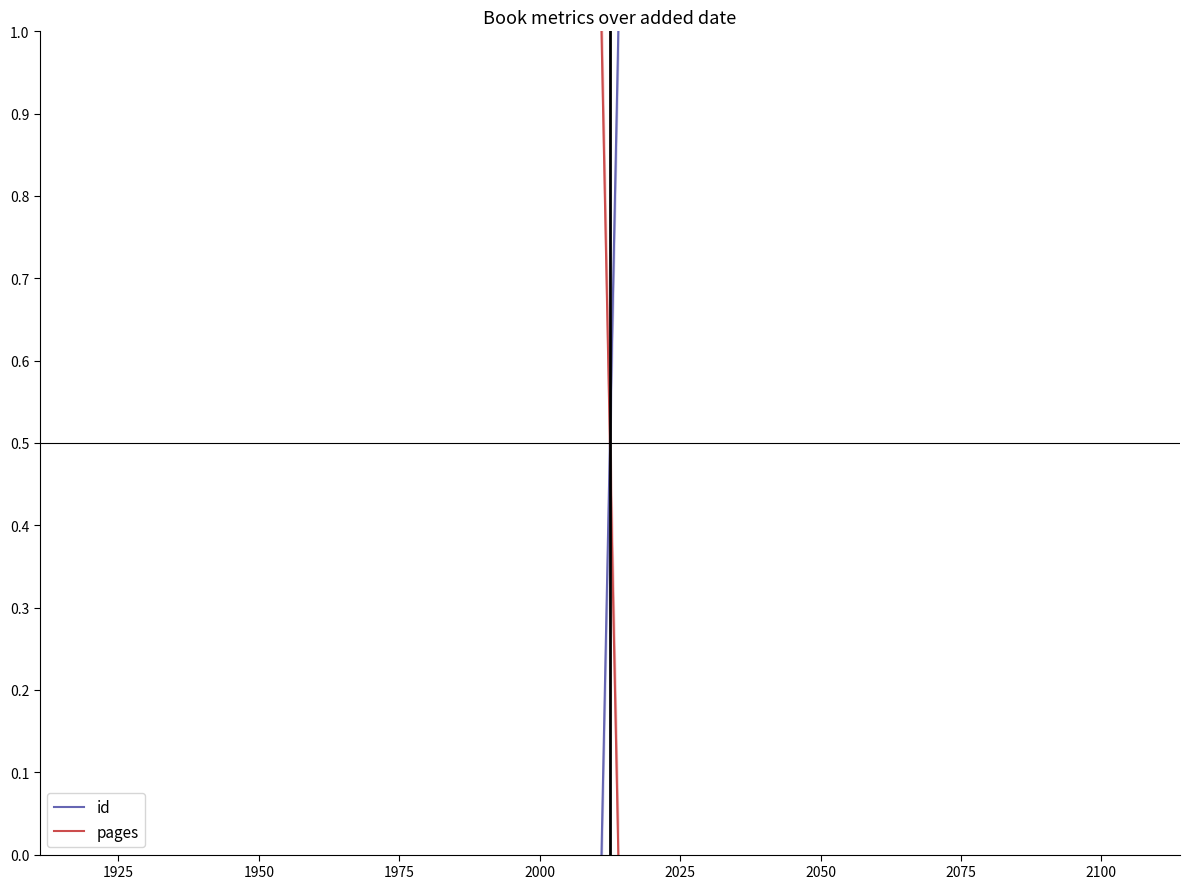

What is the highest value of the id series?

1.0